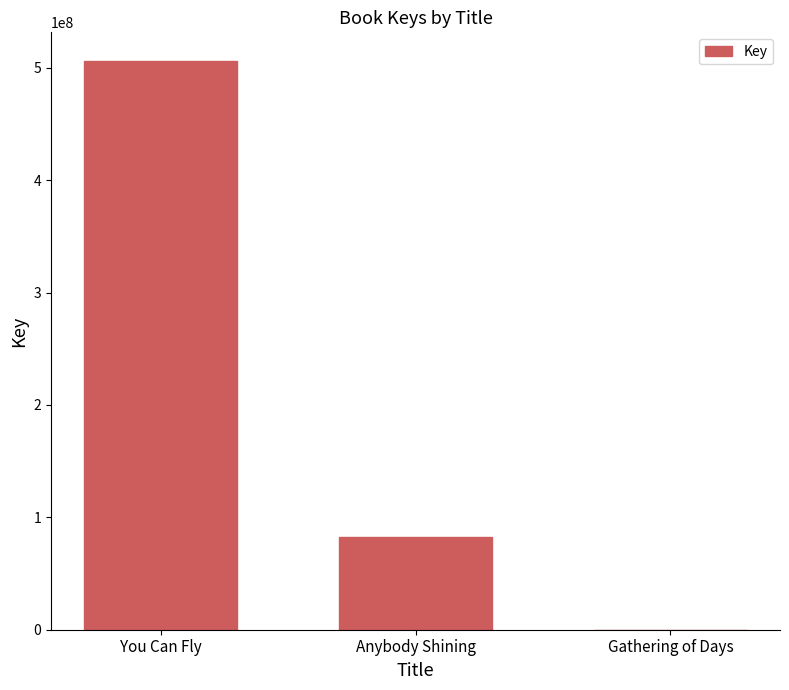

What is the average value?

196188153